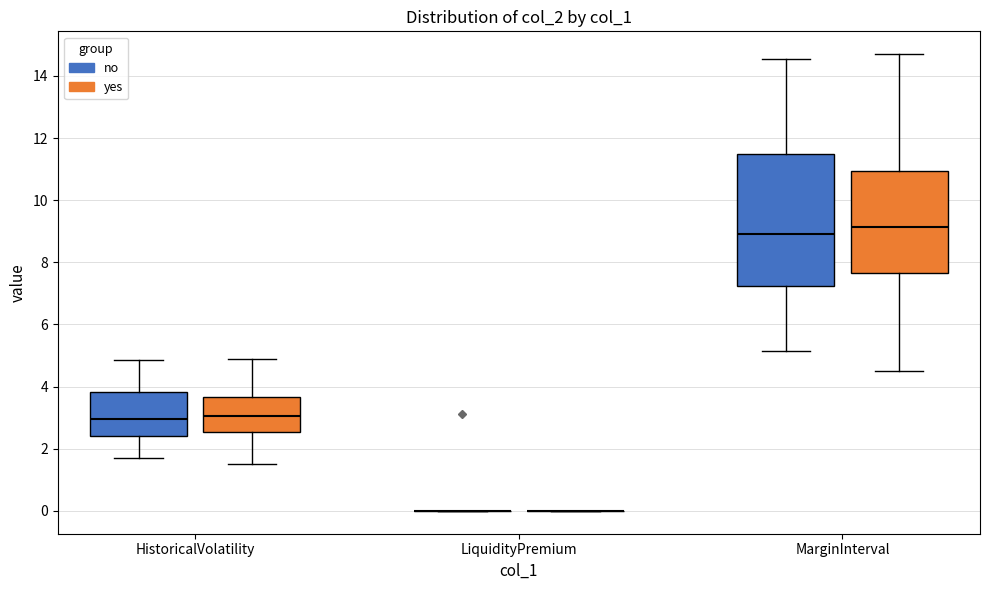

Reading left to right, transcribe this box plot: for each box, give where its median line is, the range the box spans, and where its two whiskers end, as read against the y-axis. The values are not printed on the chart, so give them approximately, as read against the axis.

HistoricalVolatility (no): median 3.0, box 2.4 to 3.8, whiskers 1.8 to 4.8
HistoricalVolatility (yes): median 3.0, box 2.6 to 3.6, whiskers 1.6 to 5.0
LiquidityPremium (no): box collapsed to a line at 0.0, whiskers 0.0 to 0.0
LiquidityPremium (yes): box collapsed to a line at 0.0, whiskers 0.0 to 0.0
MarginInterval (no): median 9.0, box 7.2 to 11.4, whiskers 5.2 to 14.6
MarginInterval (yes): median 9.2, box 7.6 to 11.0, whiskers 4.6 to 14.8